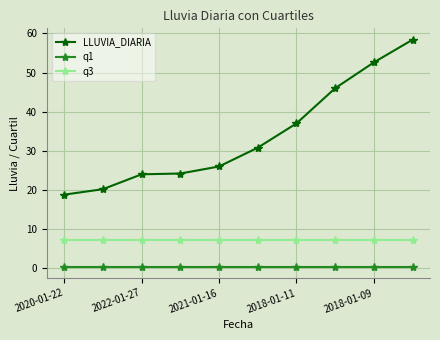

What is the difference between the second highest and minimum values in the LLUVIA_DIARIA series?

33.8